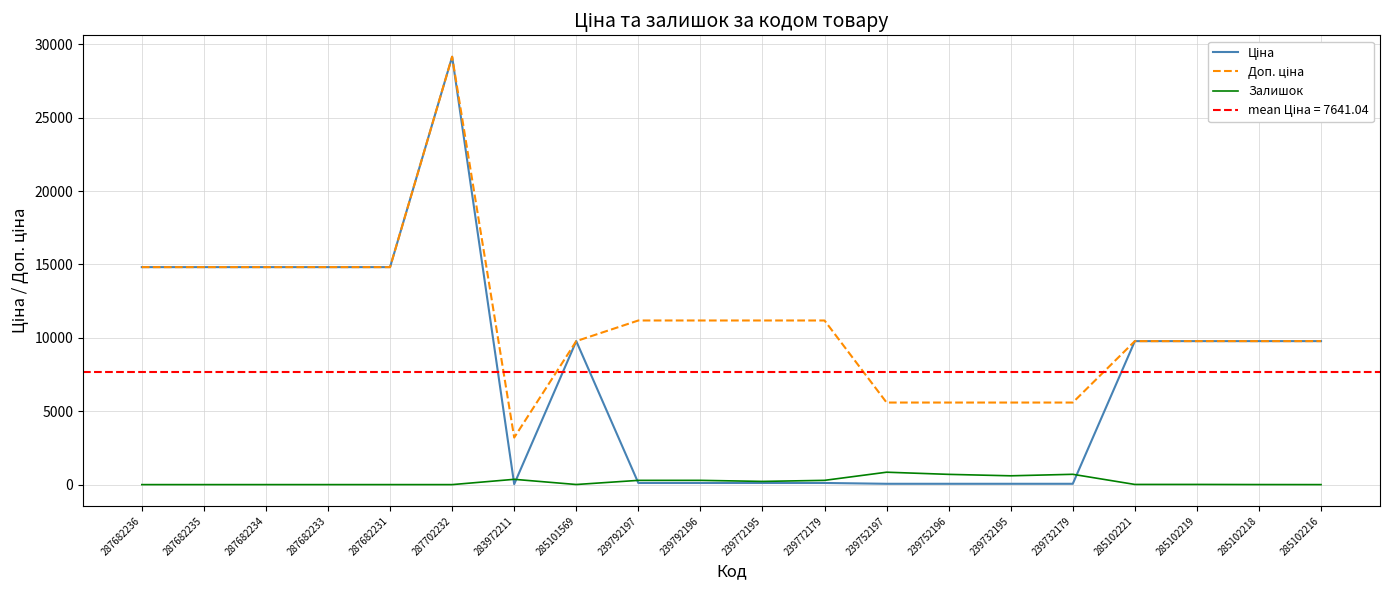

At which category does Ціна reach its first local peak?

287702232